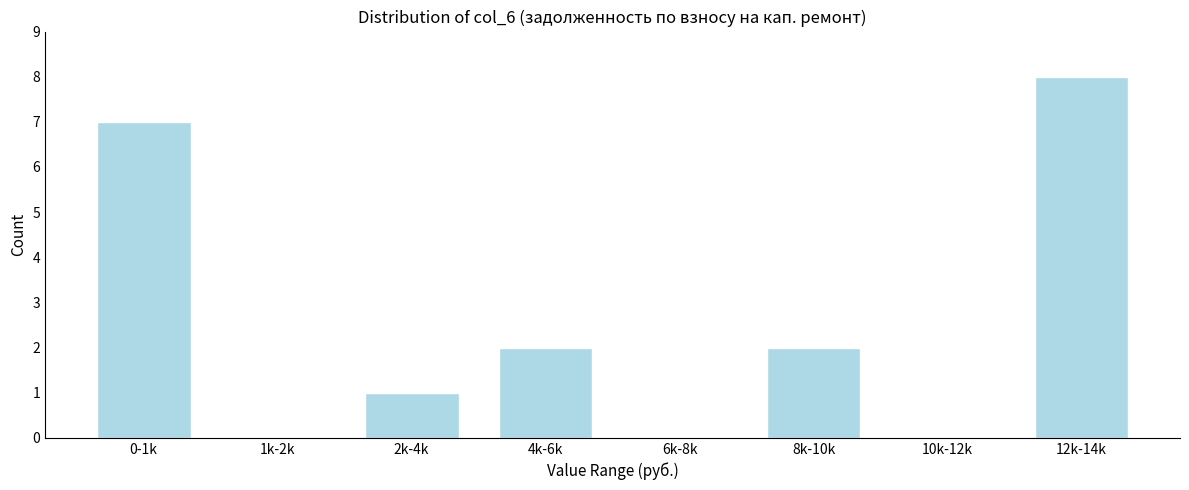

Reading left to right, what are all the values shown in this chart?

0-1k=7	1k-2k=0	2k-4k=1	4k-6k=2	6k-8k=0	8k-10k=2	10k-12k=0	12k-14k=8